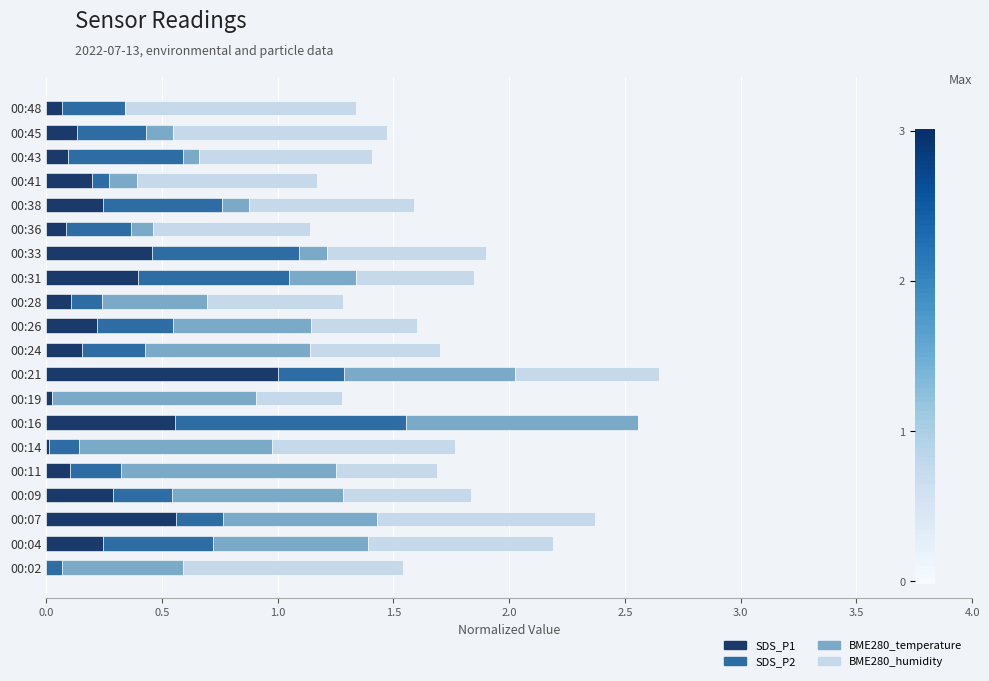

Which category has the highest value in the SDS_P1 series?

00:21